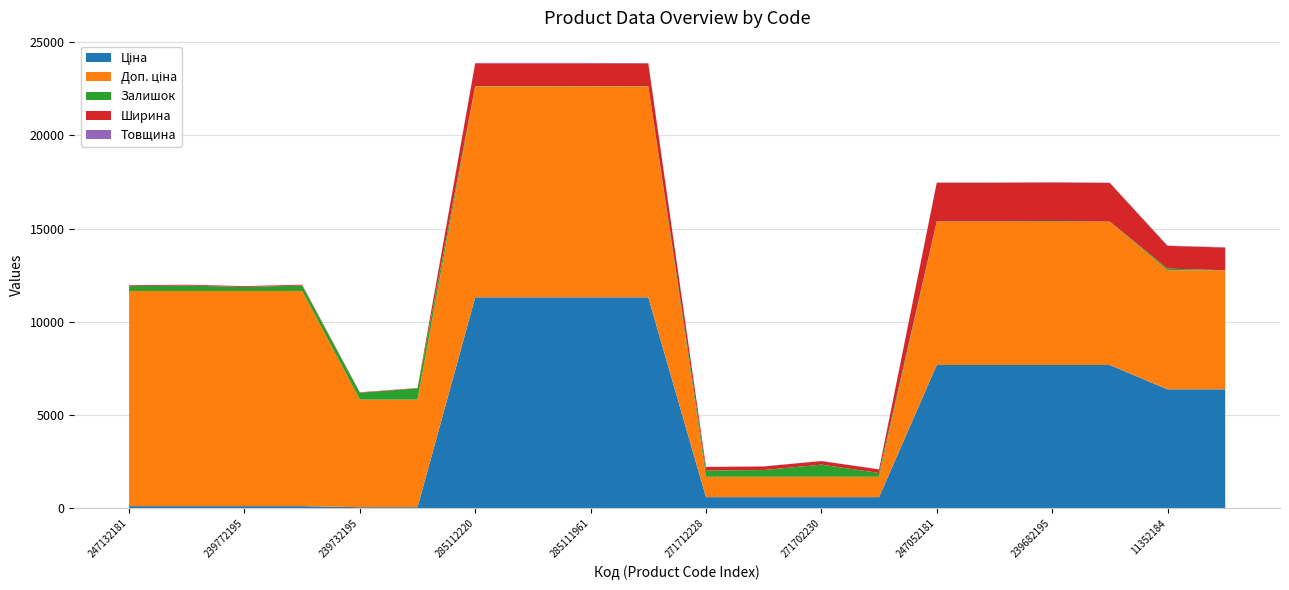

Reading left to right, extract all data points from this chart.

Ціна: 247132181=115.4	247132180=115.4	239772195=115.4	239772179=115.4	239732195=57.7	239732179=57.7	285112220=11312.5	285112217=11312.5	285111961=11312.5	285111912=11312.5	271712228=596.5	271712227=596.5	271702230=596.5	271702229=596.5	247052181=7680.9	247052180=7680.9	239682195=7680.9	239682179=7680.9	11352184=6378.9	11352182=6378.9
Доп. ціна: 247132181=11537.0	247132180=11537.0	239772195=11537.0	239772179=11537.0	239732195=5769.0	239732179=5769.0	285112220=11312.5	285112217=11312.5	285111961=11312.5	285111912=11312.5	271712228=1093.7	271712227=1093.7	271702230=1093.7	271702229=1093.7	247052181=7680.9	247052180=7680.9	239682195=7680.9	239682179=7680.9	11352184=6378.9	11352182=6378.9
Залишок: 247132181=260.0	247132180=290.0	239772195=215.0	239772179=290.0	239732195=370.0	239732179=601.0	285112220=17.0	285112217=17.0	285111961=16.0	285111912=14.0	271712228=333.0	271712227=359.0	271702230=649.0	271702229=202.0	247052181=19.0	247052180=21.0	239682195=38.0	239682179=10.0	11352184=93.0	11352182=2.0
Ширина: 247132181=44.0	247132180=44.0	239772195=44.0	239772179=44.0	239732195=22.0	239732179=22.0	285112220=1220.0	285112217=1220.0	285111961=1220.0	285111912=1220.0	271712228=191.0	271712227=191.0	271702230=191.0	271702229=191.0	247052181=2070.0	247052180=2070.0	239682195=2070.0	239682179=2070.0	11352184=1220.0	11352182=1220.0
Товщина: 247132181=1.0	247132180=1.0	239772195=1.0	239772179=1.0	239732195=1.0	239732179=1.0	285112220=18.0	285112217=18.0	285111961=18.0	285111912=18.0	271712228=8.0	271712227=8.0	271702230=8.0	271702229=8.0	247052181=18.0	247052180=18.0	239682195=18.0	239682179=18.0	11352184=18.0	11352182=18.0